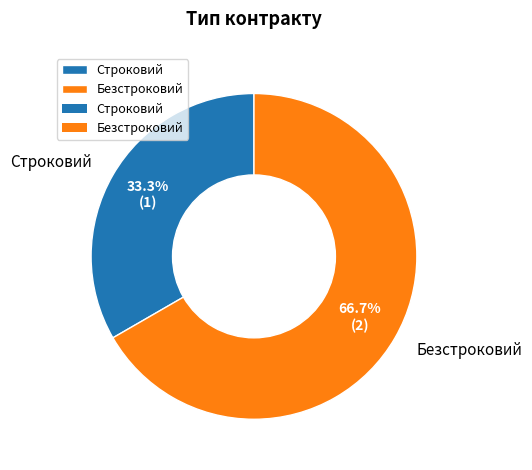

Count the number of slices in the pie.

2